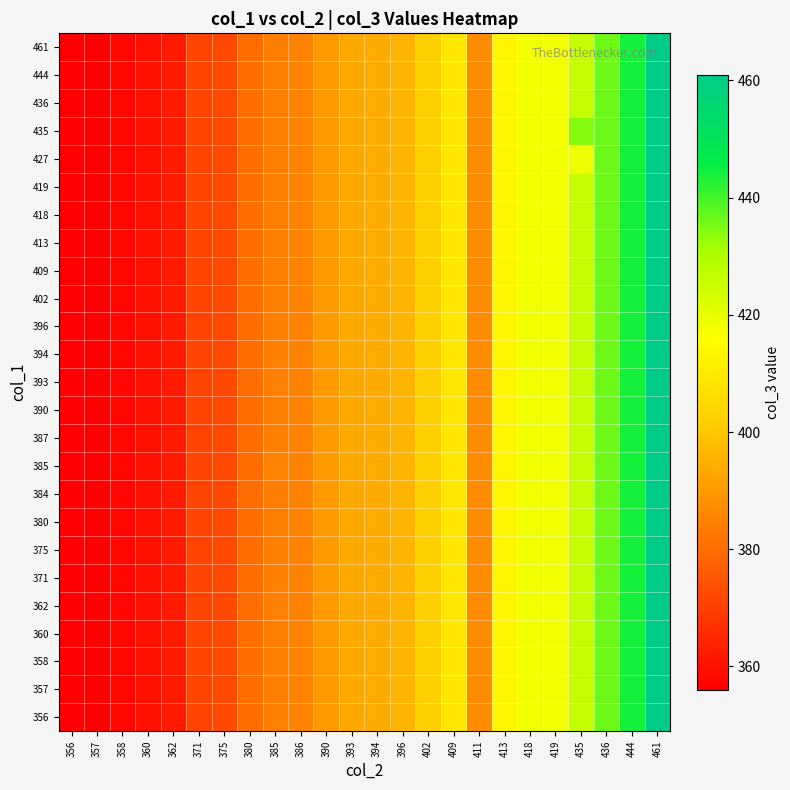

At which category is the sum across all series the highest?

461